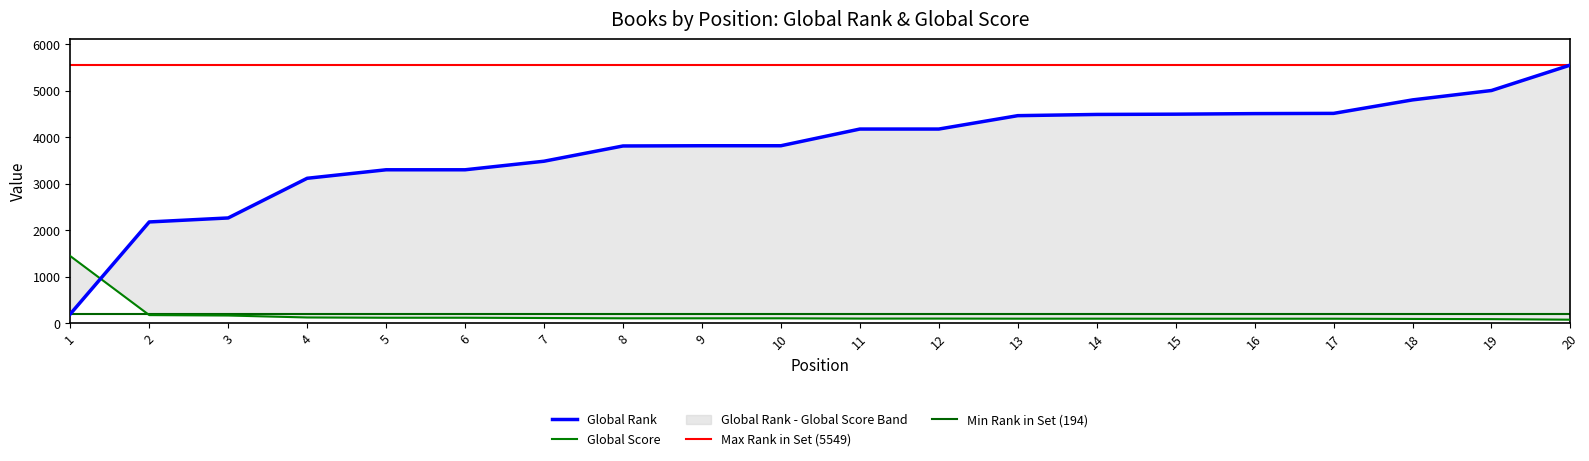

At 9, list the series in order from largest to smallest.

Global Rank, Global Score